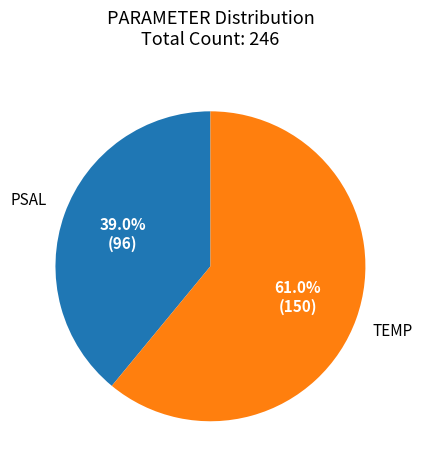

Which category has the biggest portion of the pie?

TEMP